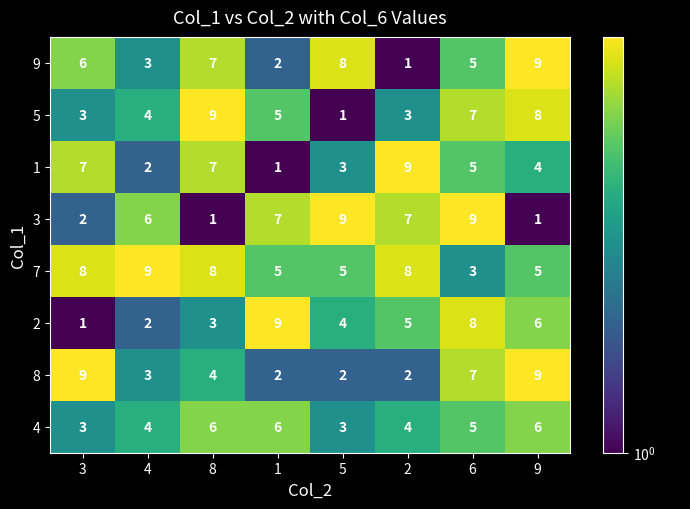

At which category is the sum across all series the highest?

6